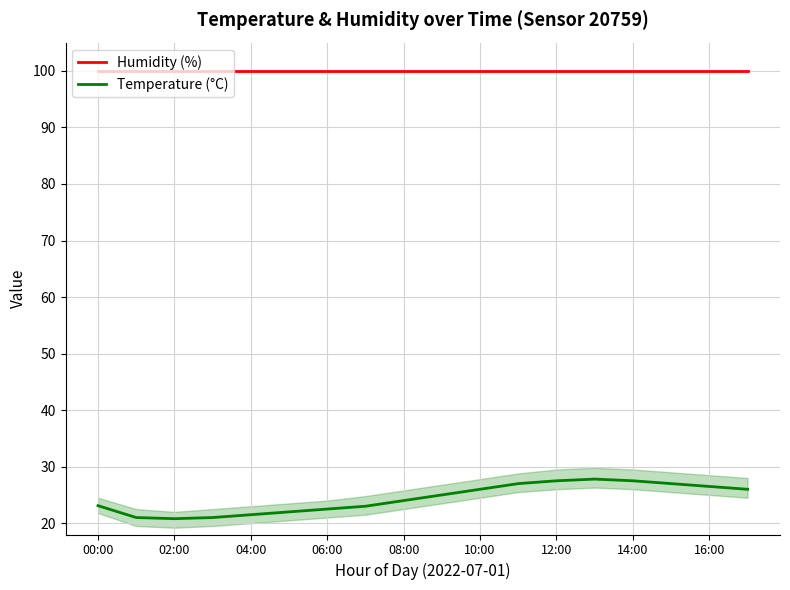

At which label does Humidity (%) reach its peak?

00:00